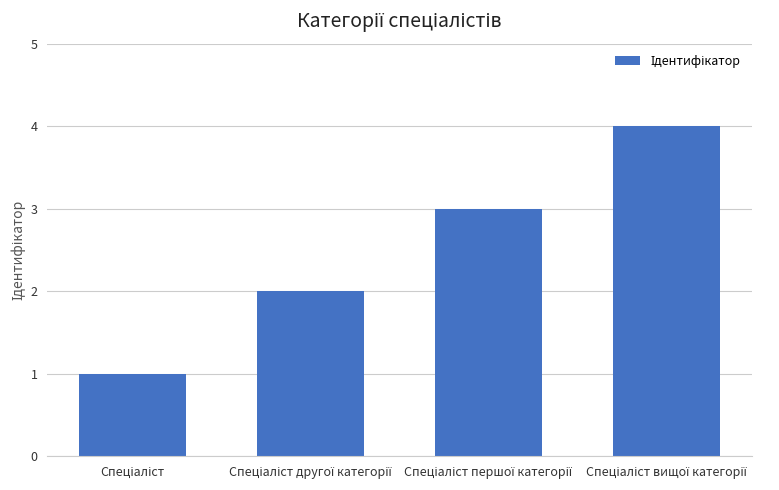

What is the sum of all values?

10